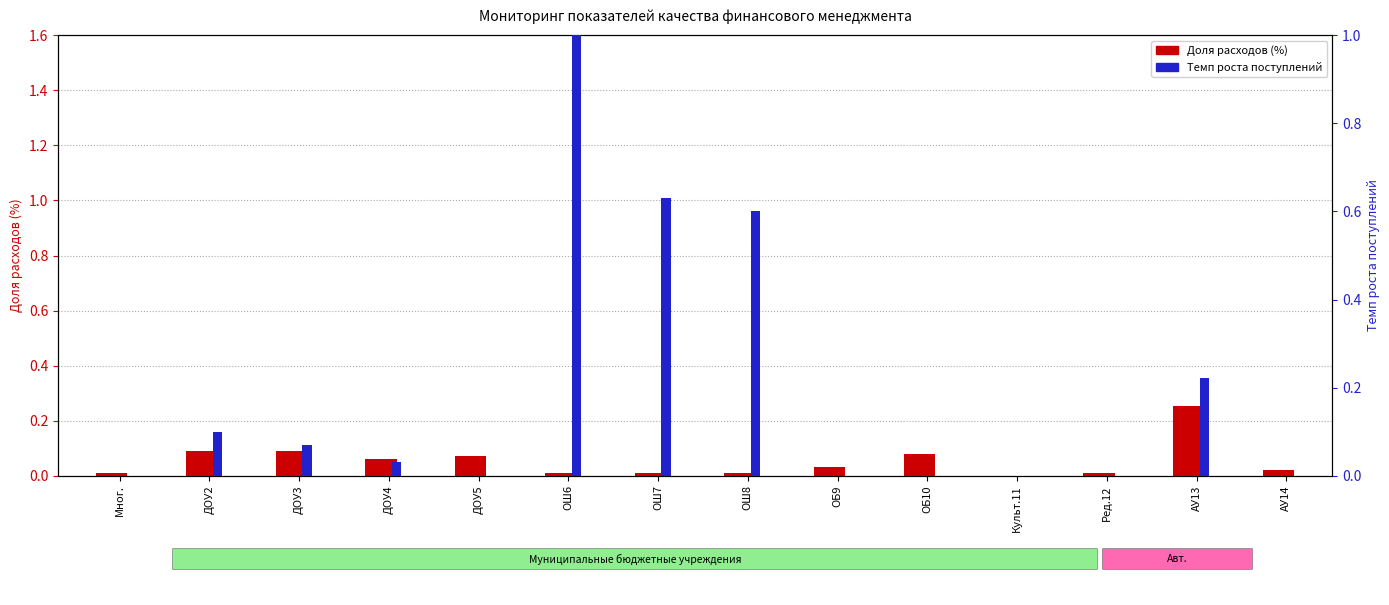

What is the difference between the second highest and minimum values in the Темп роста поступлений series?

0.6